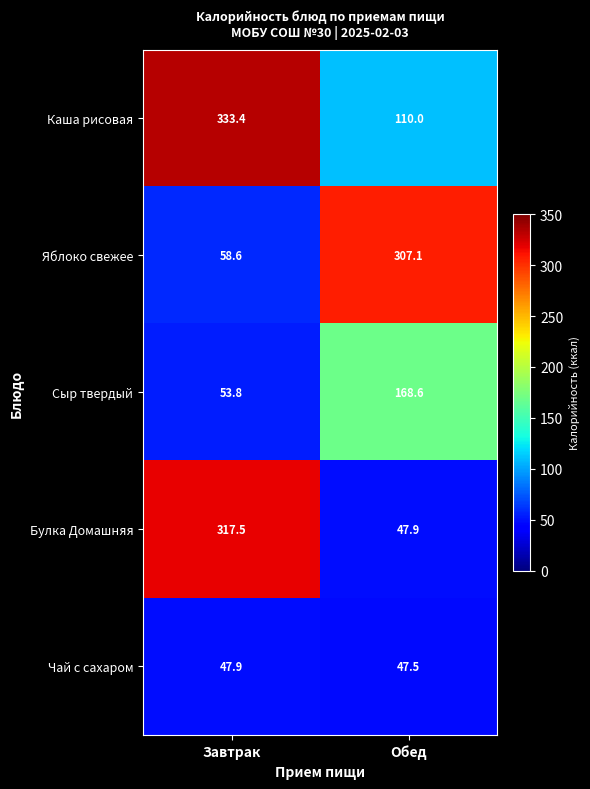

Which series has the widest spread of values?

Булка Домашняя